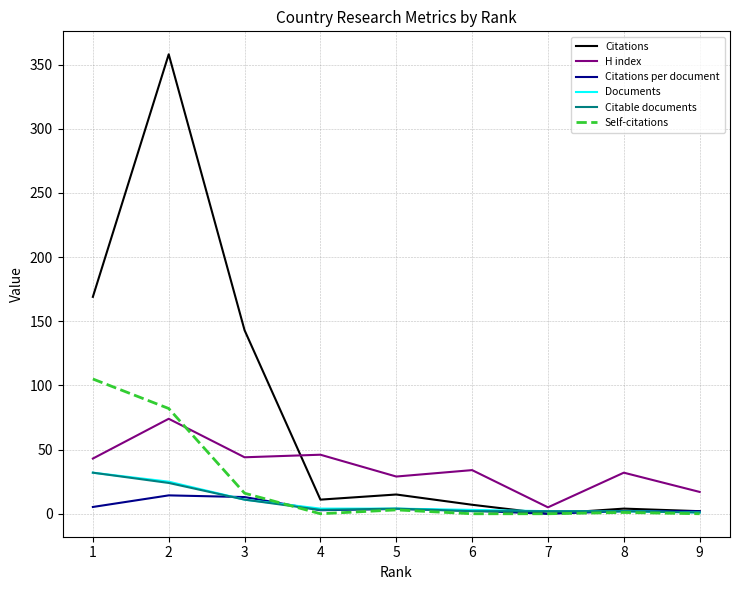

The Documents series shows 11.0 at 3. True or false?

True